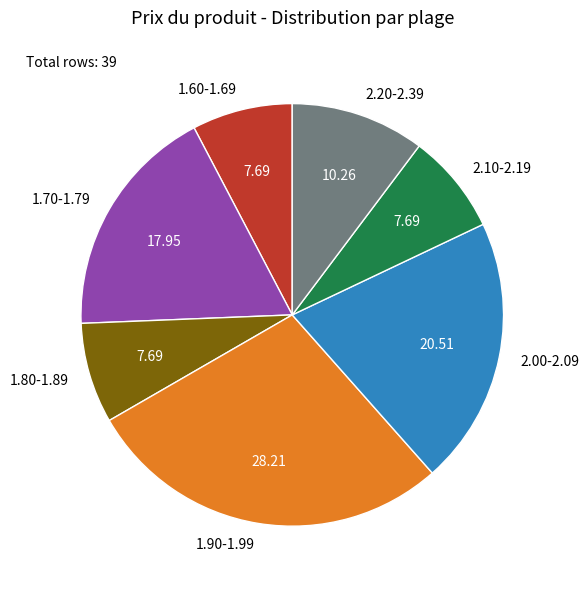

Between 2.20-2.39 and 1.60-1.69, which is larger?

2.20-2.39